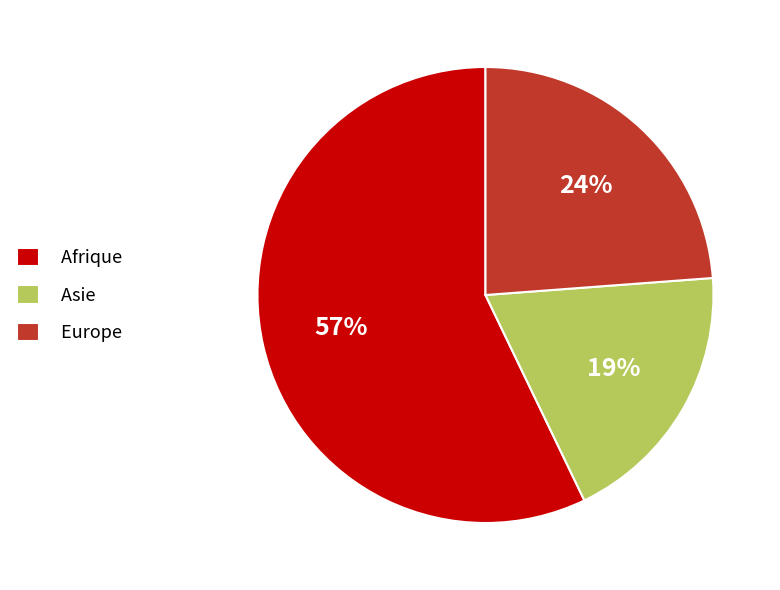

Do Afrique and Europe together represent more than half of the pie?

Yes